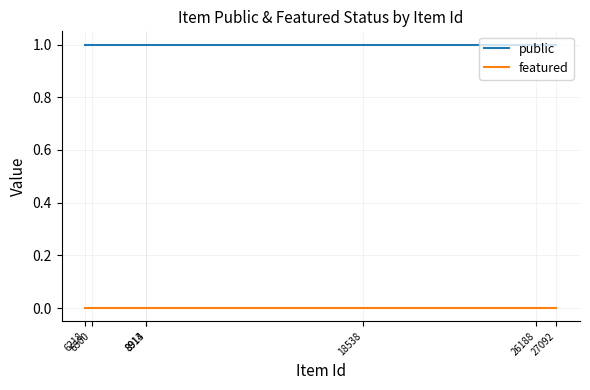

What are all the series names shown in the legend?

public, featured